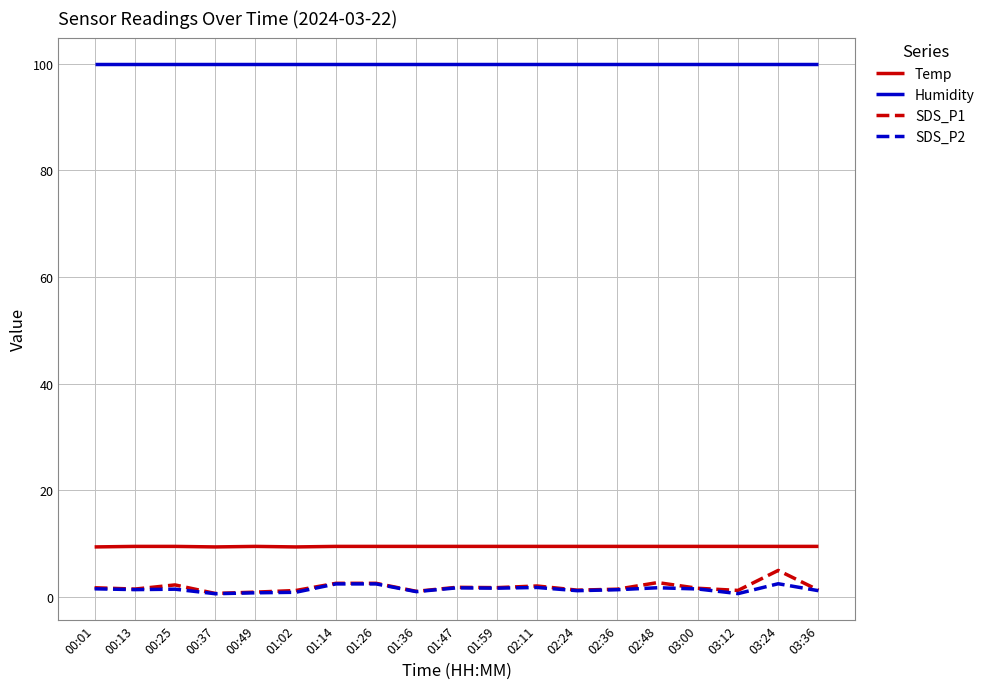

List the series in order of their peak value, lowest first.

SDS_P2, SDS_P1, Temp, Humidity